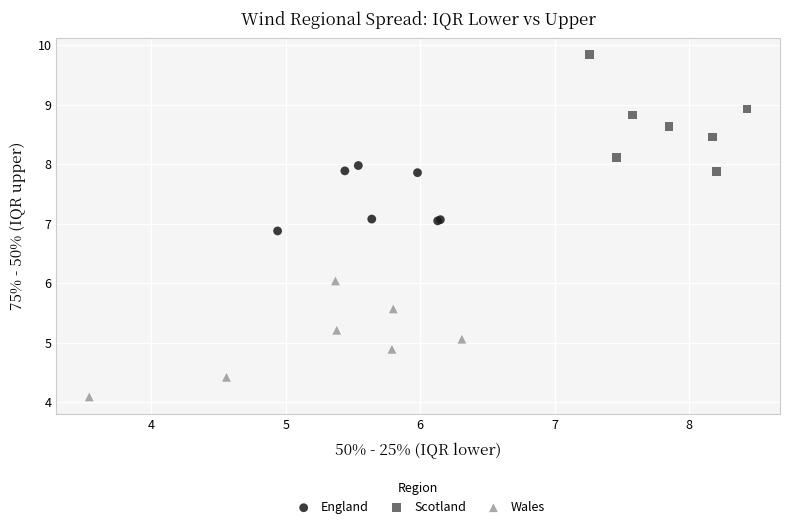

Which series contains the highest Y value?

Scotland